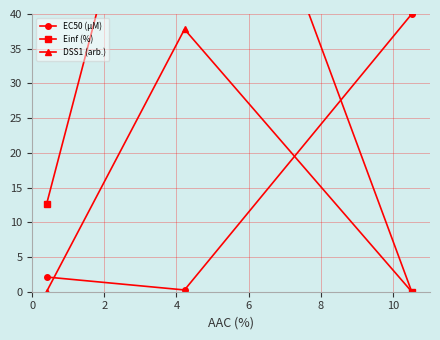

What is the value of the EC50 (µM) point at the 3rd from the left?

40.0